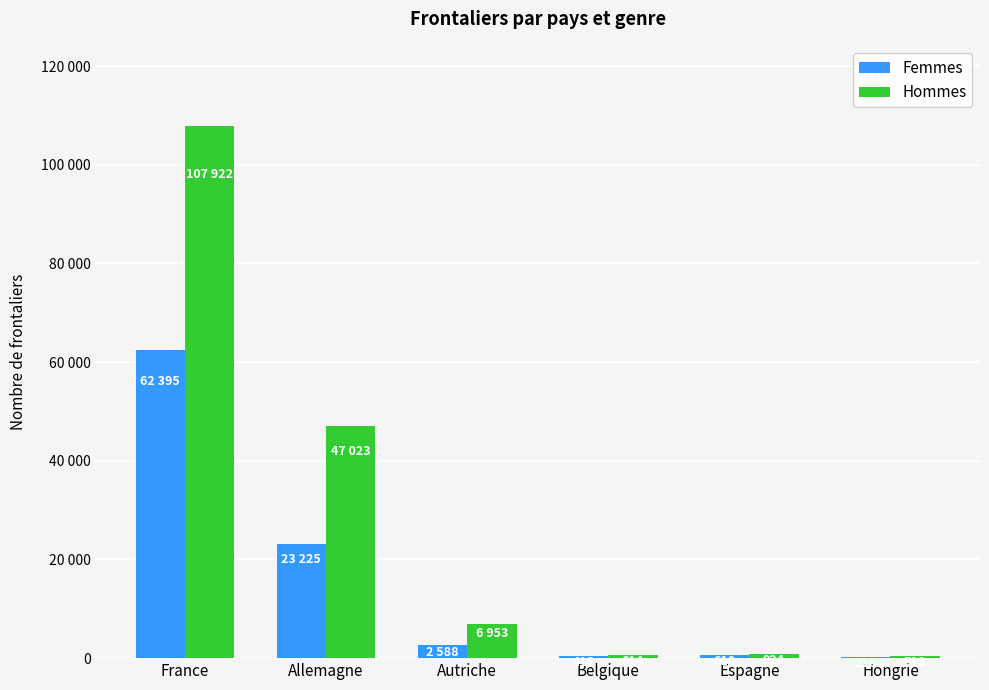

What is the average value of the Femmes series?

14909